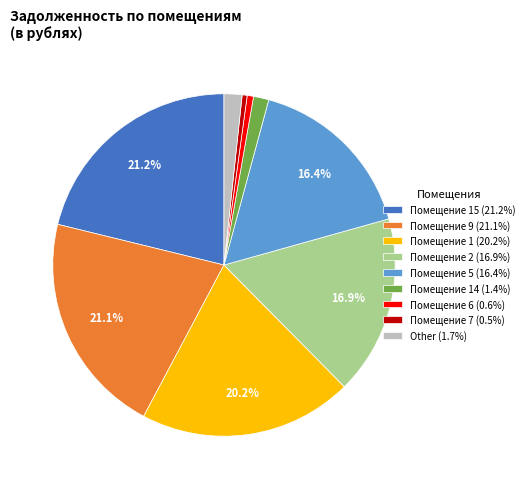

Count the number of slices in the pie.

9